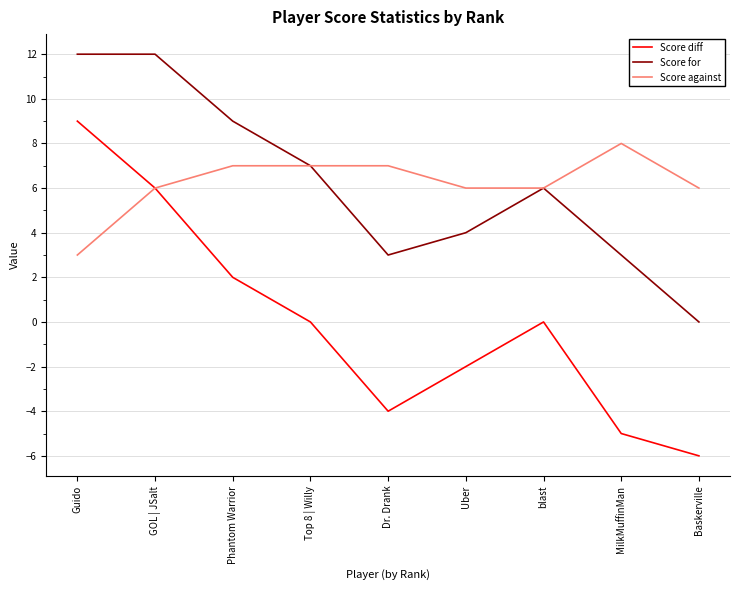

Reading left to right, list all the values displayed in this chart.

Score diff: 9	6	2	0	-4	-2	0	-5	-6
Score for: 12	12	9	7	3	4	6	3	0
Score against: 3	6	7	7	7	6	6	8	6